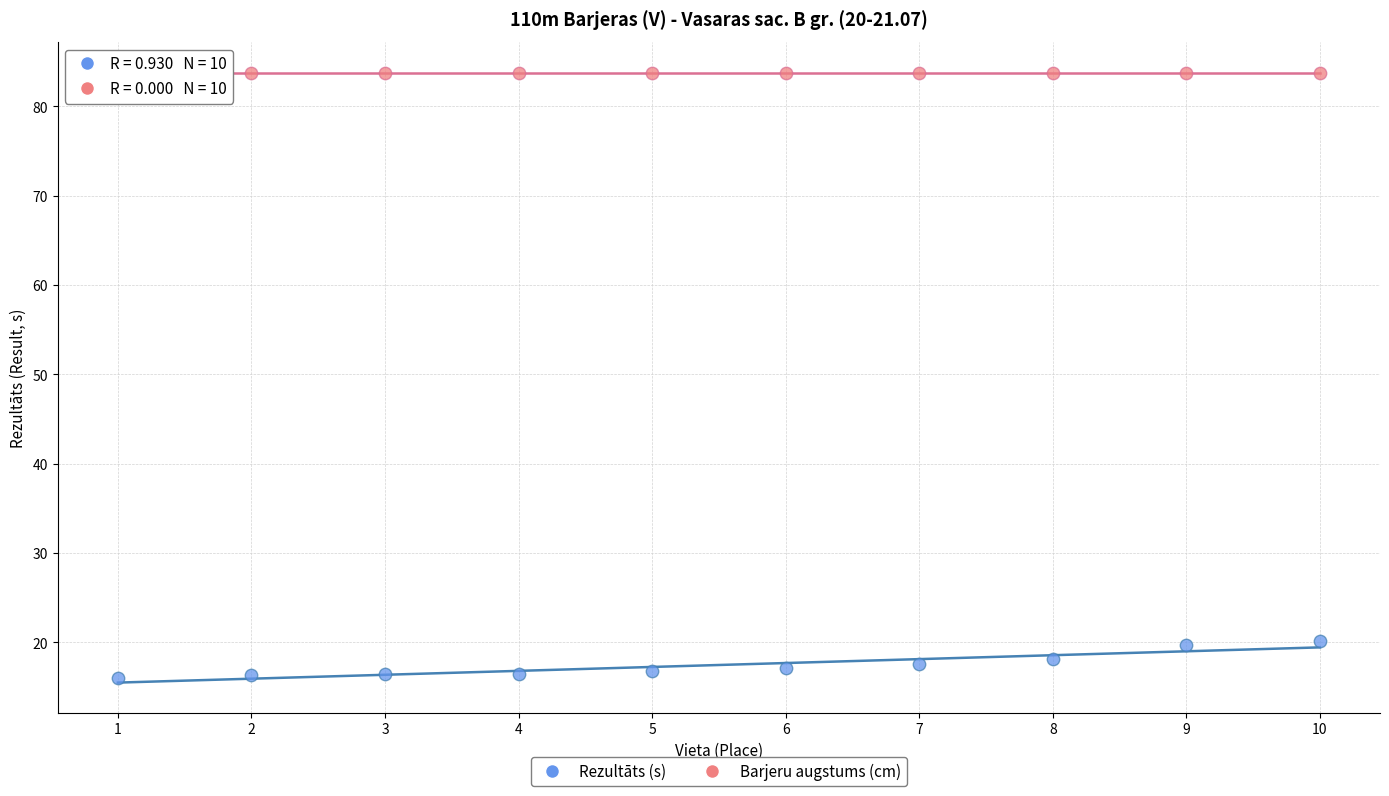

What are all the series names shown in the legend?

Rezultāts (s), Barjeru augstums (cm)